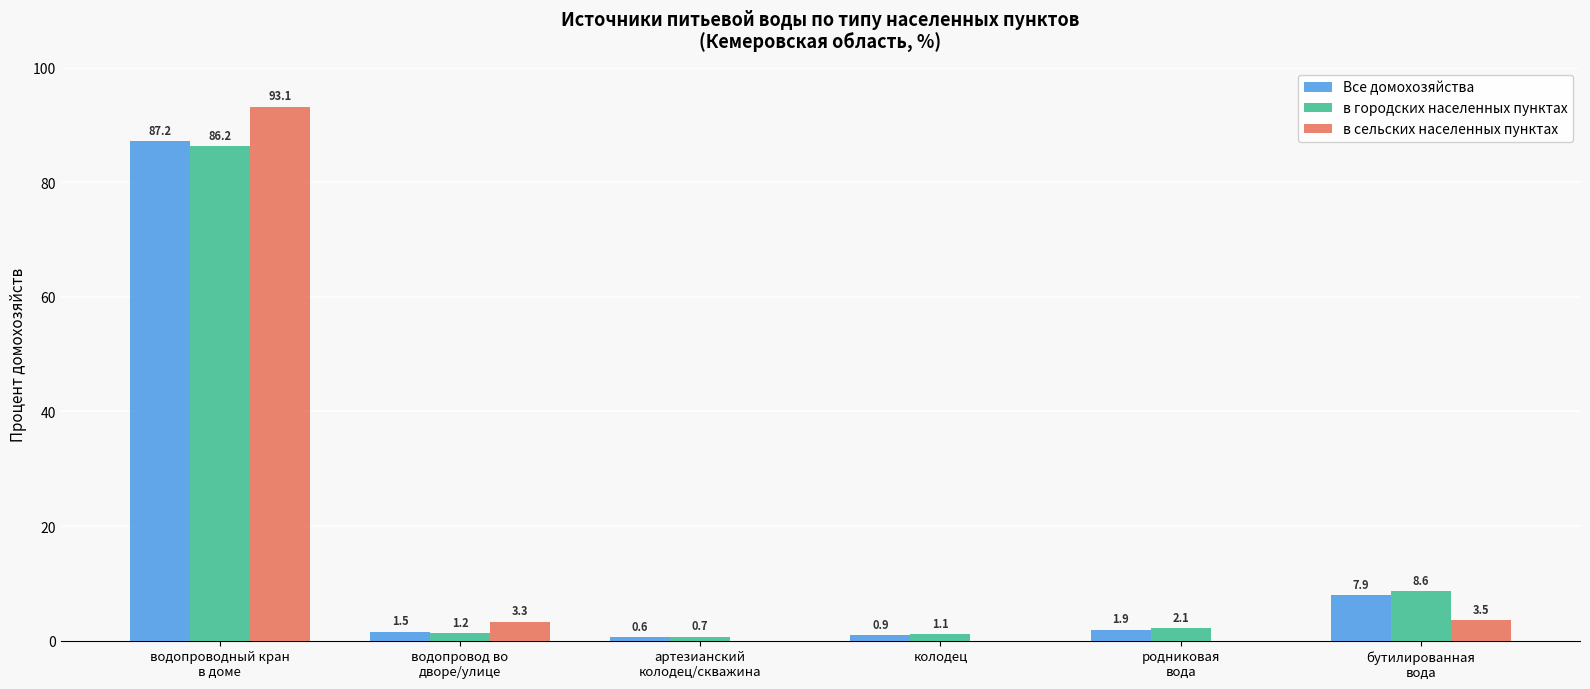

What is the highest value of the в сельских населенных пунктах series?

93.1